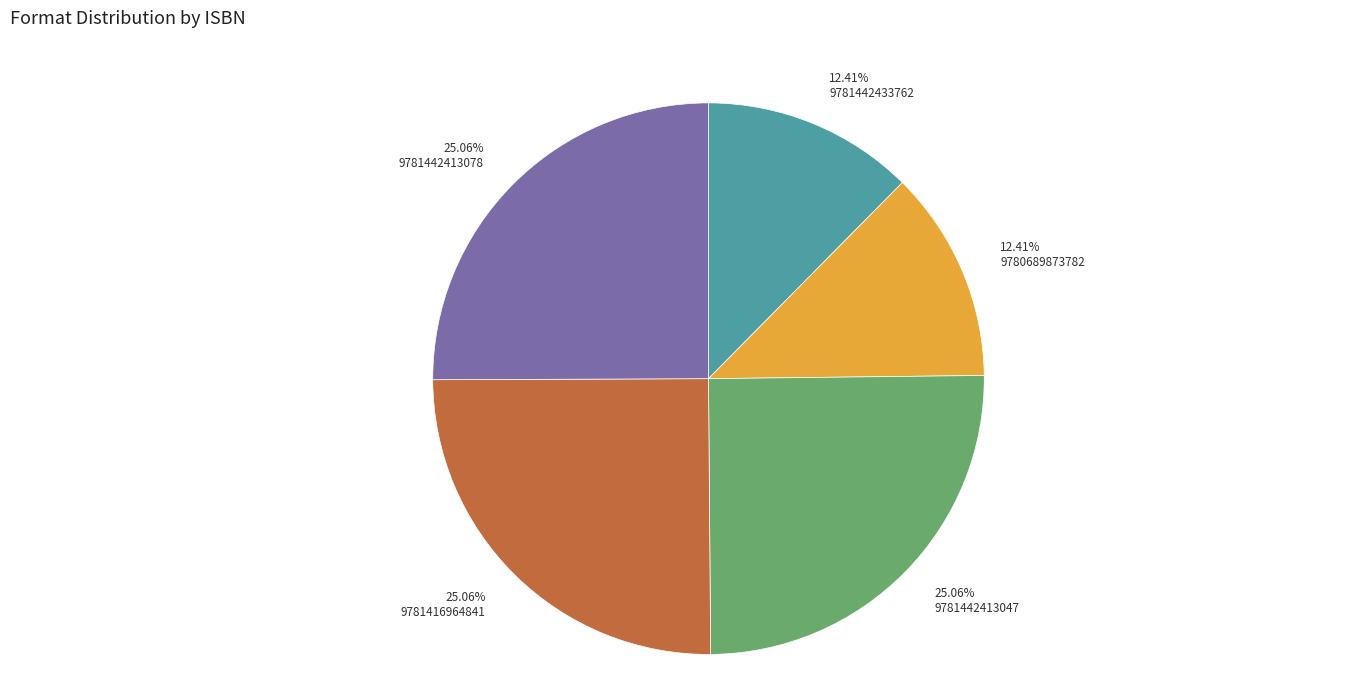

Is 9781416964841 the majority of the pie?

No